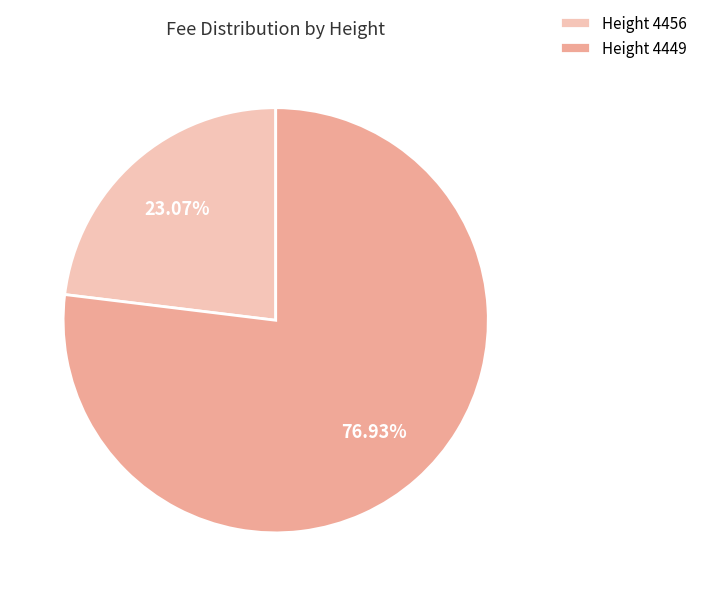

Do Height 4449 and Height 4456 together represent more than half of the pie?

Yes